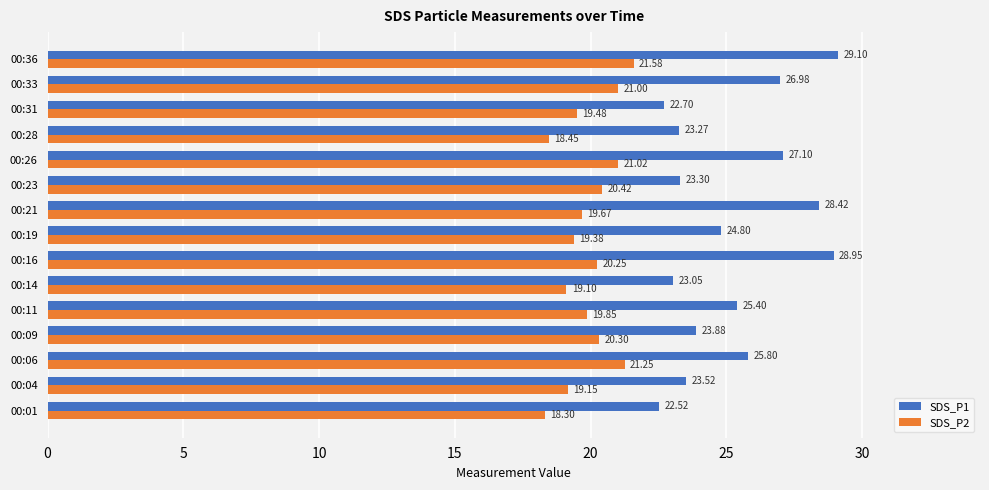

What is the average value of the SDS_P2 series?

19.9